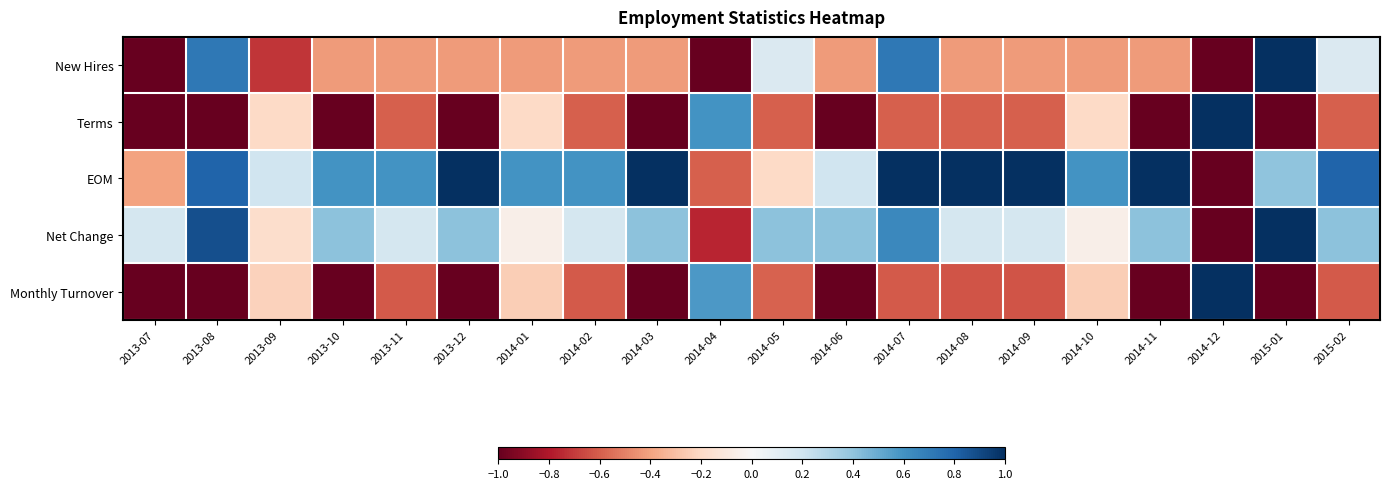

At which category is the sum across all series the highest?

2014-07